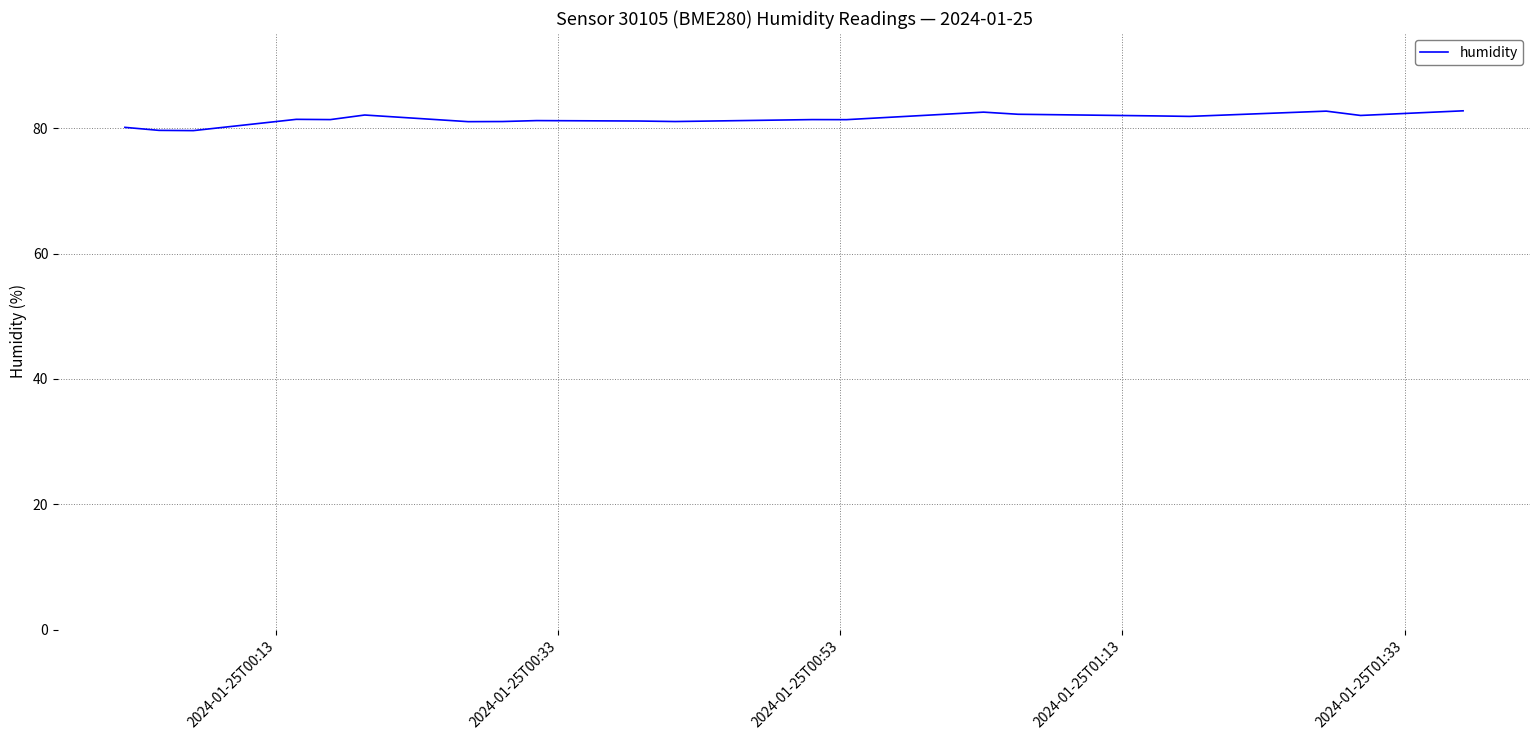

What is the minimum value shown in the chart?

79.7